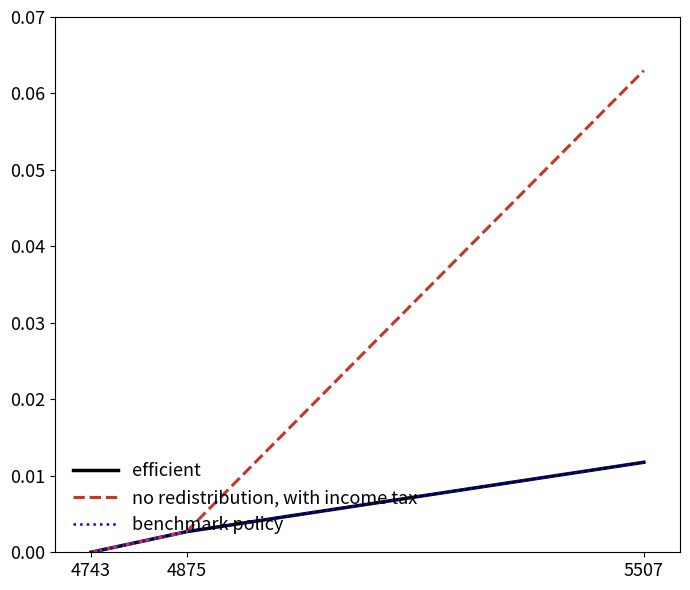

Which series has the largest total across all categories?

no redistribution, with income tax